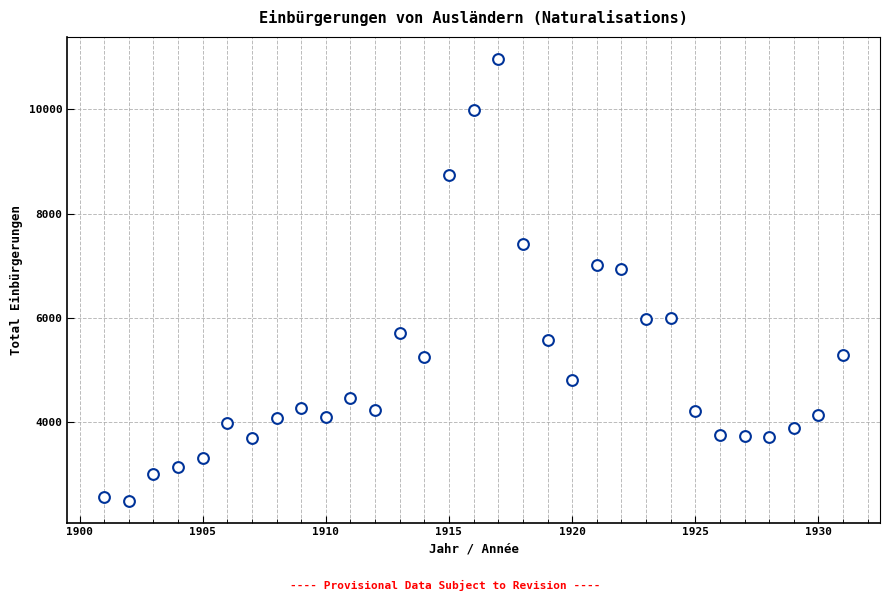

What is the range of X values (max minus min)?

30